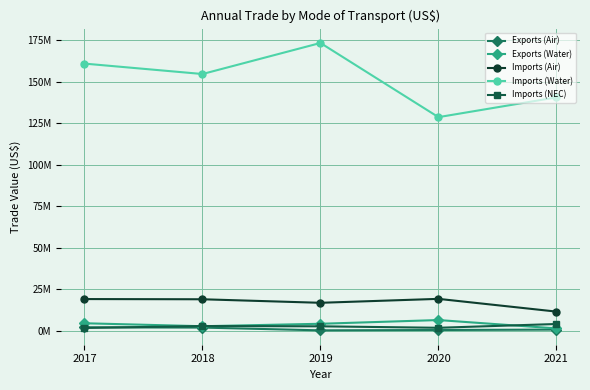

What are all the series names shown in the legend?

Exports (Air), Exports (Water), Imports (Air), Imports (Water), Imports (NEC)